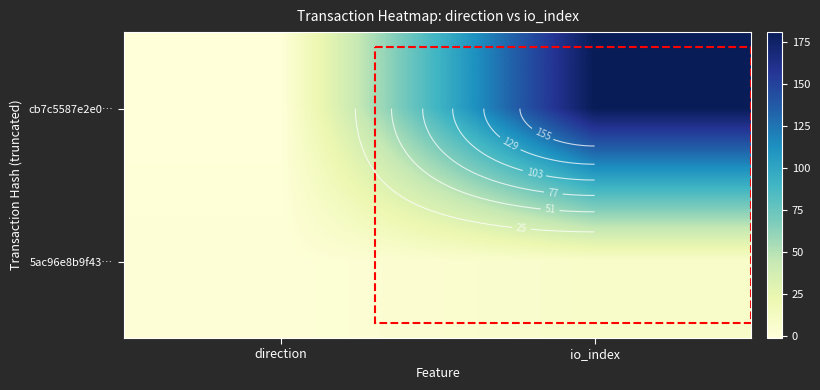

Which series has the largest total across all categories?

cb7c5587e2e0…